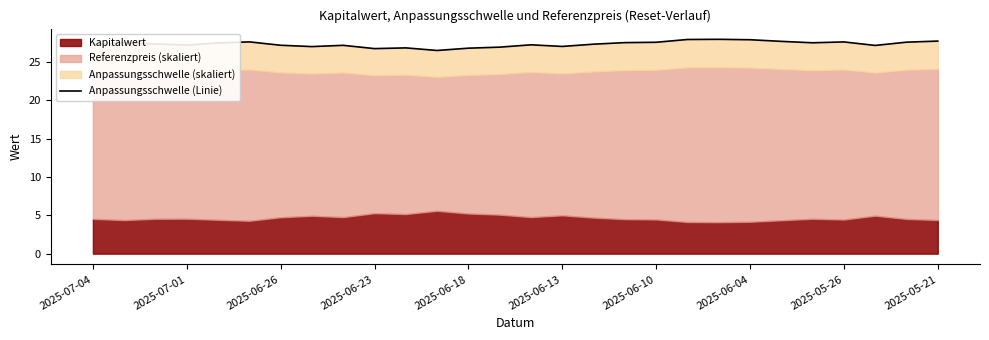

What is the greatest value displayed?

28.0